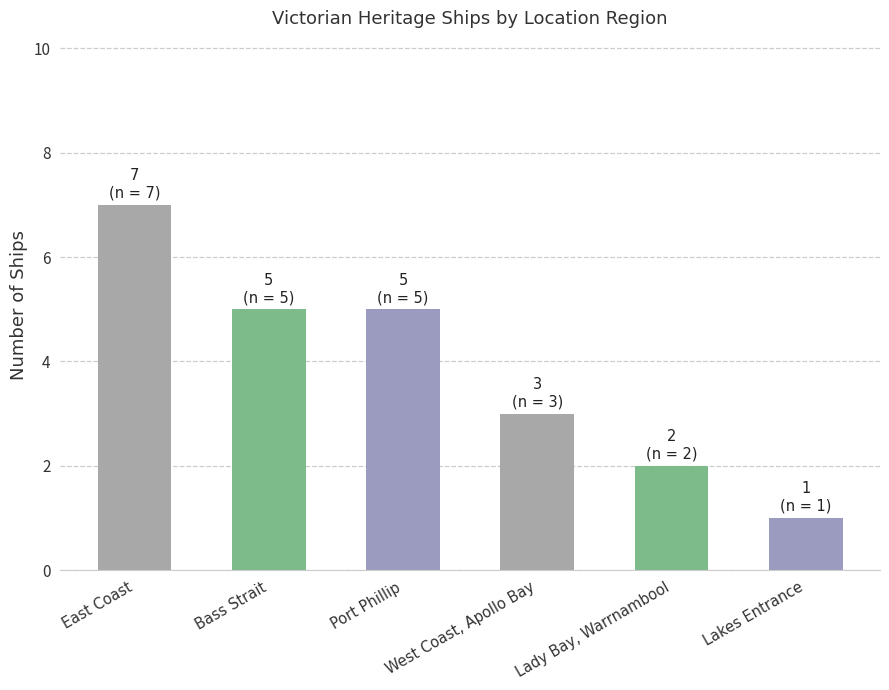

True or false: the data shows 3 at West Coast, Apollo Bay.

True